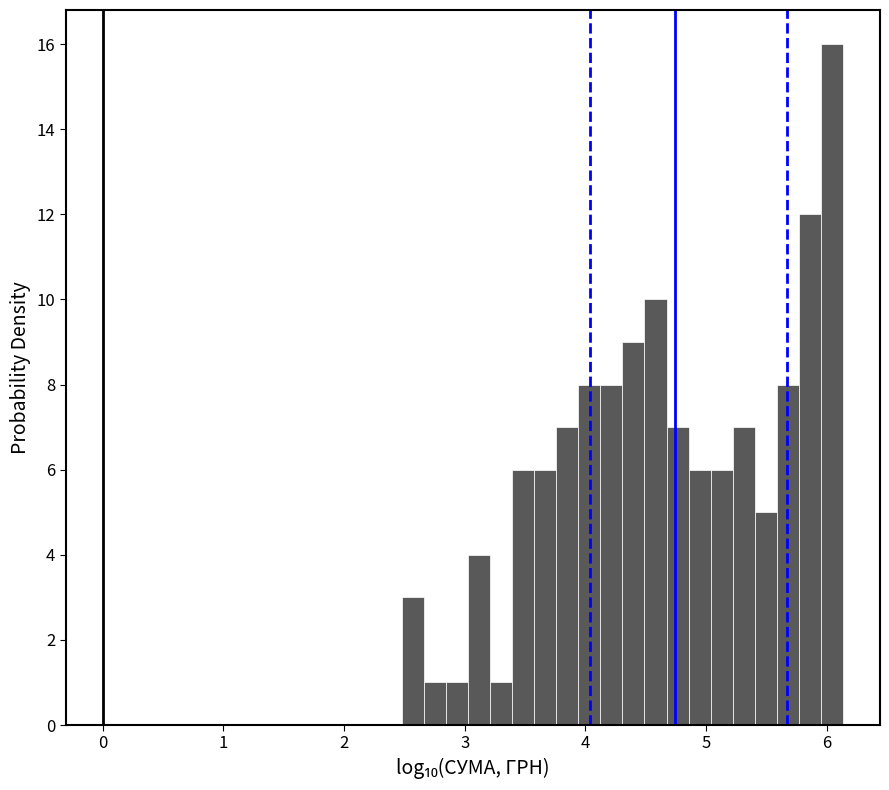

Read against the x-axis, roughly where is the centre of the tallest bar?

6.0